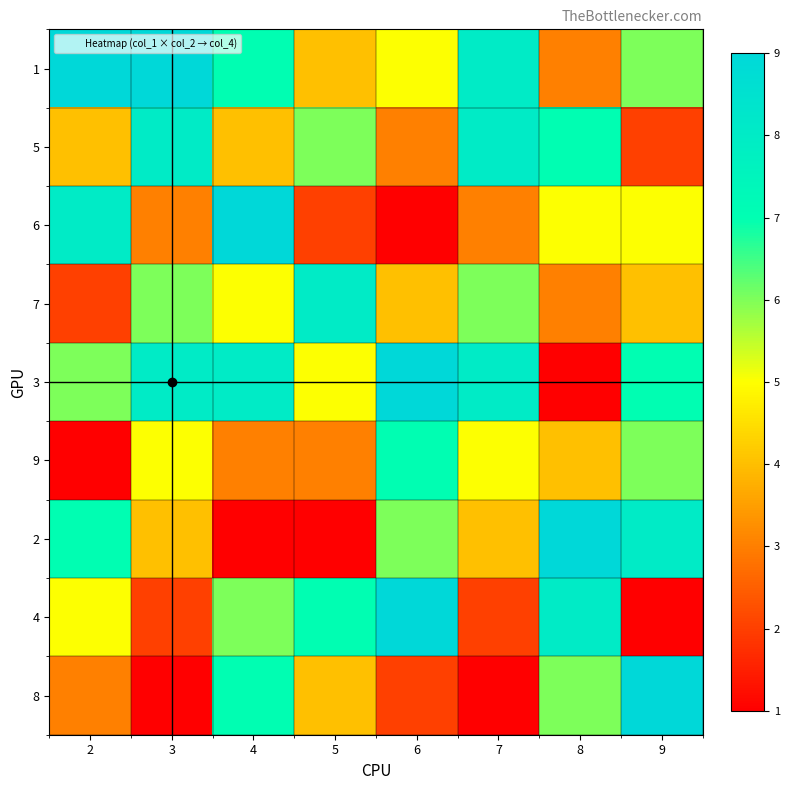

Which category has the lowest value across all series?

6